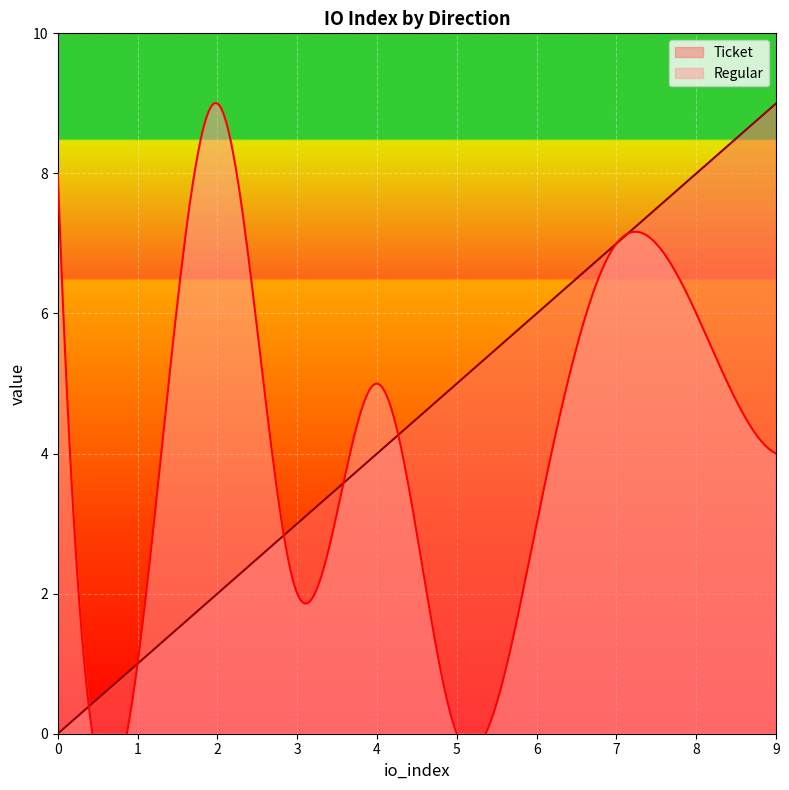

How many Ticket values are between 2 and 7?

6